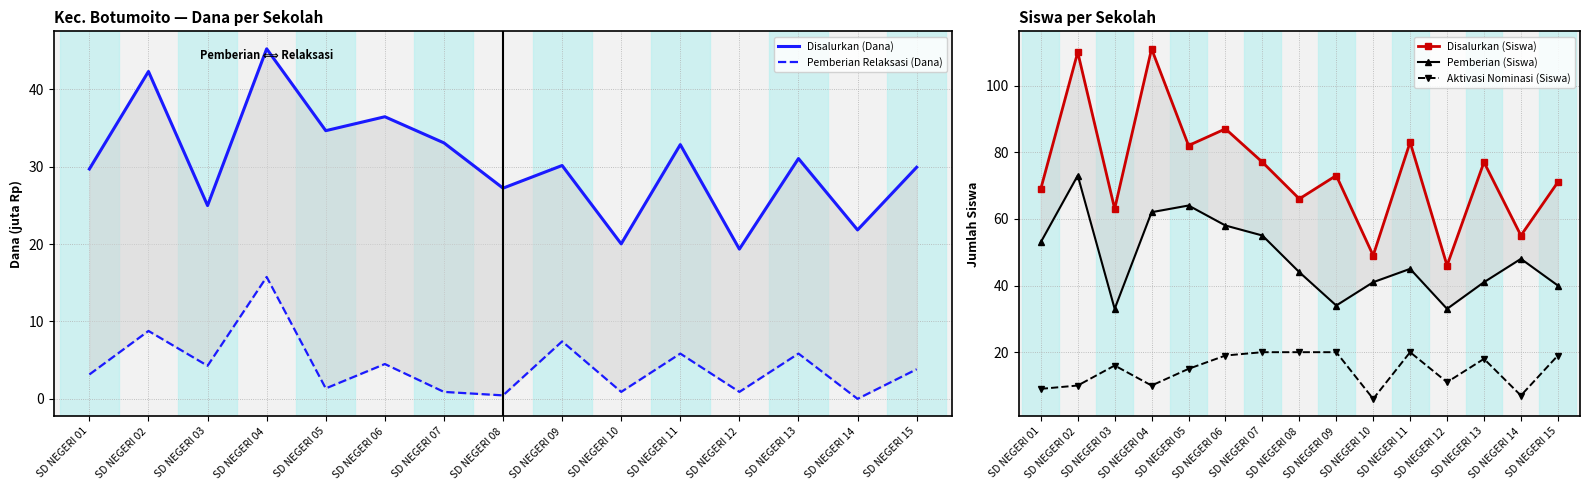

Which series changed the most between SD NEGERI 03 and SD NEGERI 08?

Pemberian (Siswa)